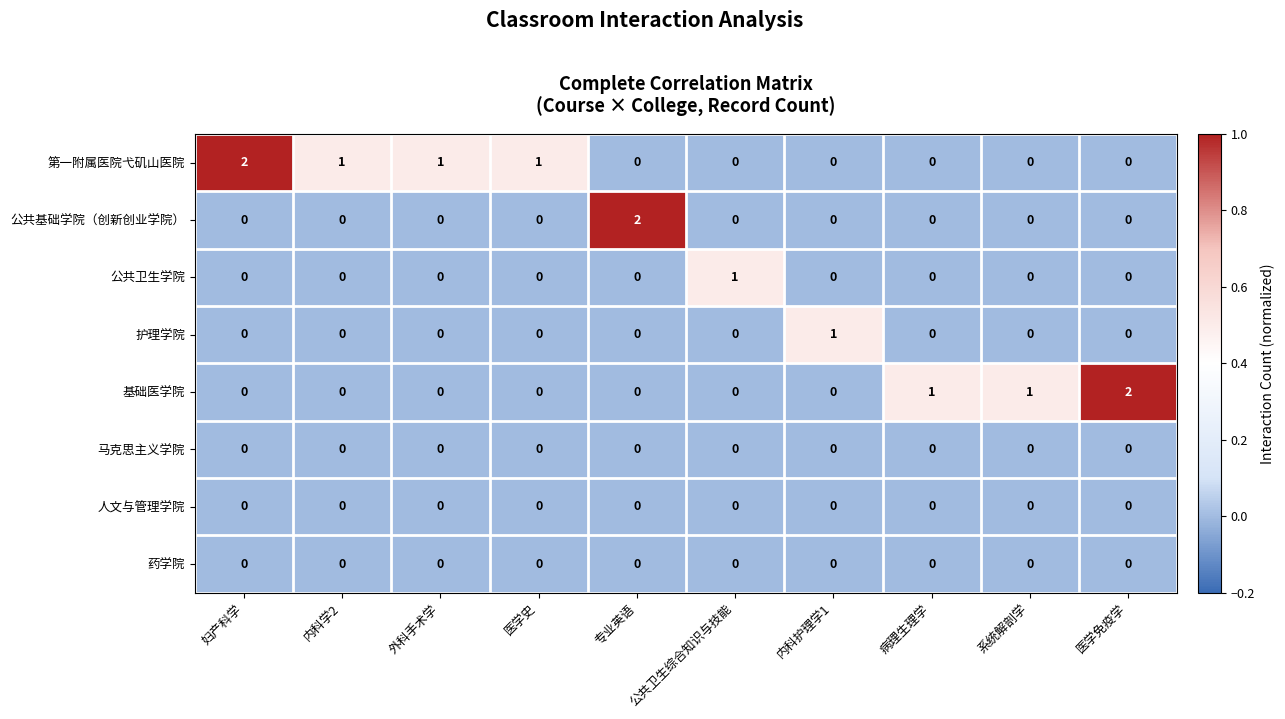

Which category has the highest value in the 护理学院 series?

内科护理学1